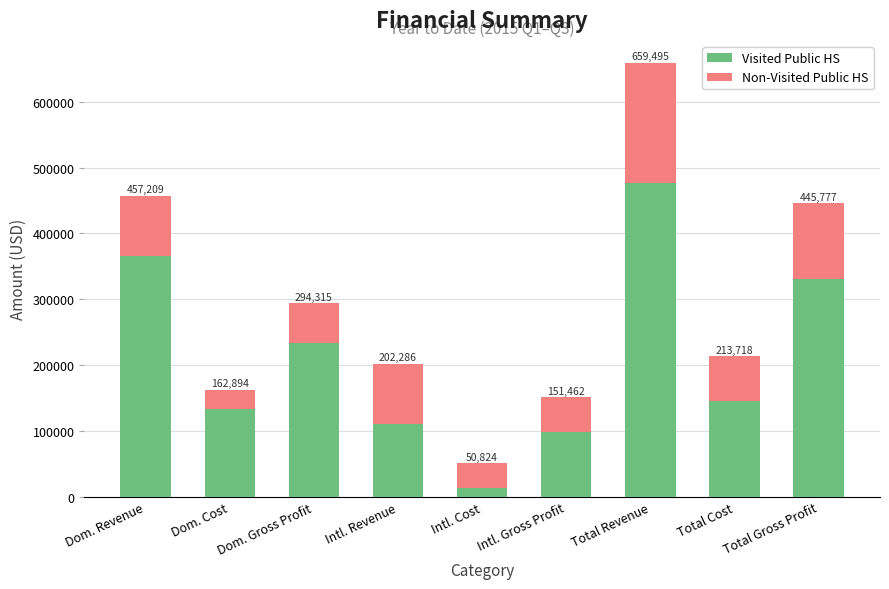

Which has a higher value, Intl. Revenue or Dom. Gross Profit?

Dom. Gross Profit